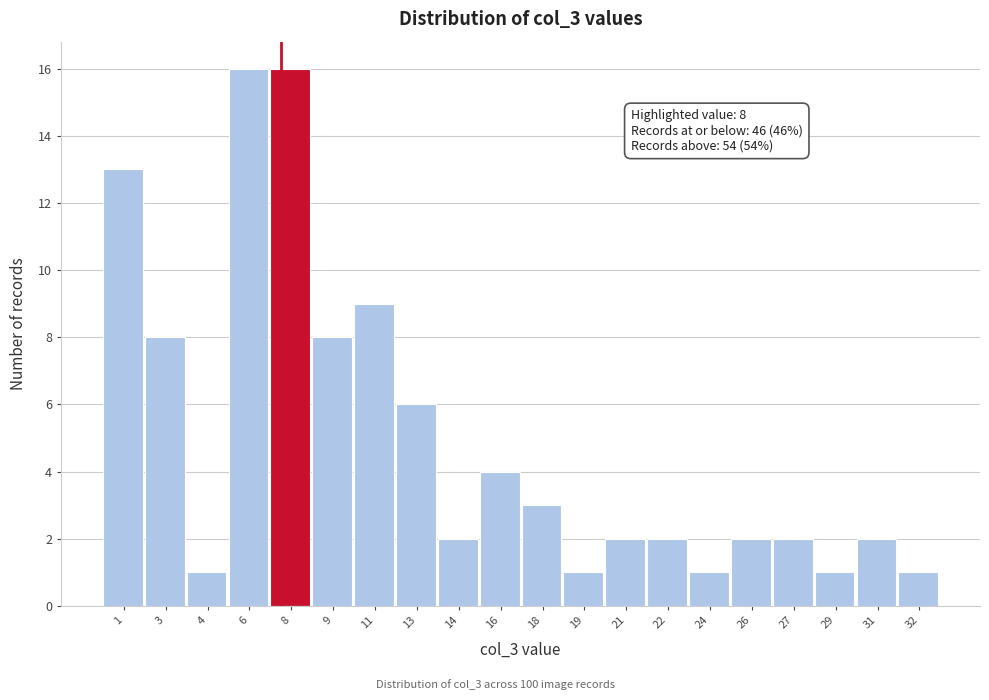

Reading left to right, transcribe all the data shown in this chart.

13	8	1	16	16	8	9	6	2	4	3	1	2	2	1	2	2	1	2	1